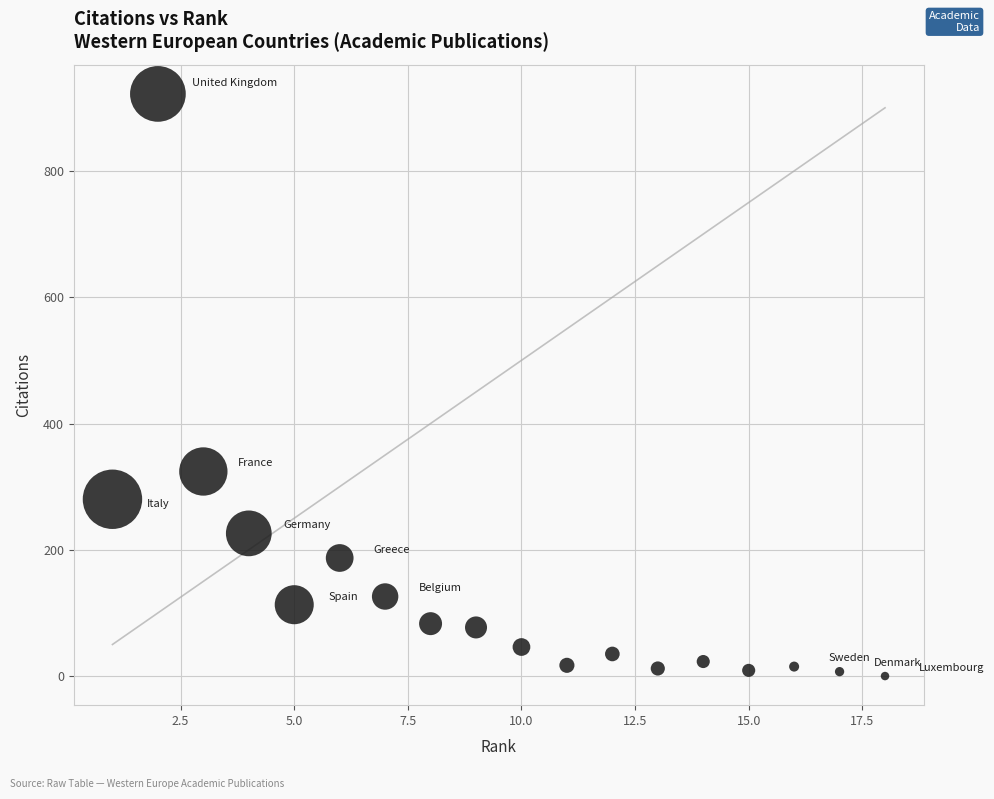

What Y value in the scatter plot is closest to 461?

324